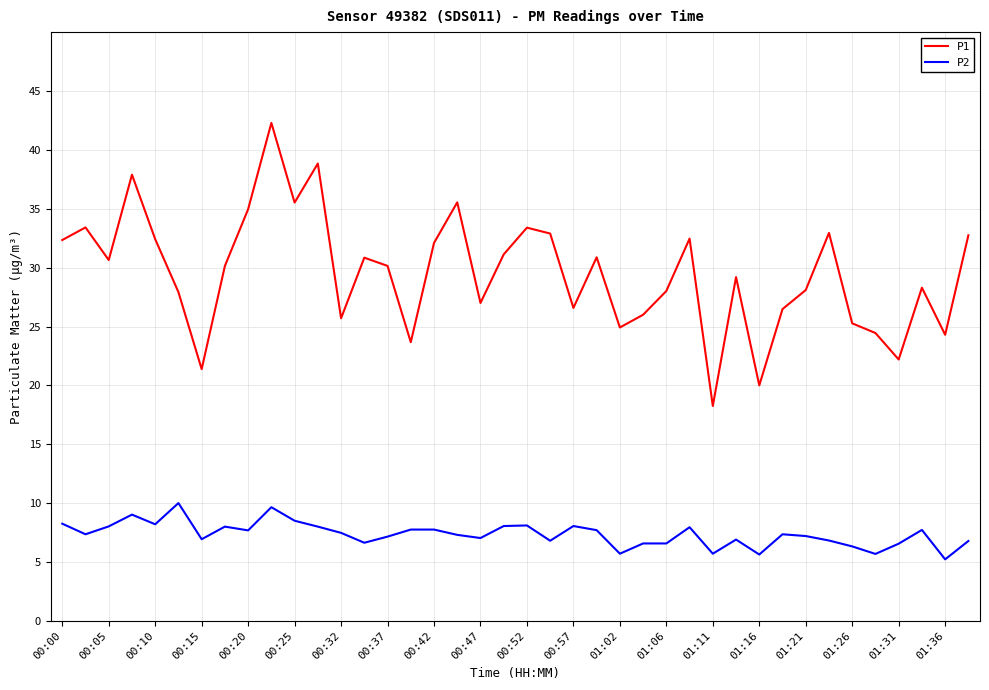

List the series in order of their overall mean, highest first.

P1, P2